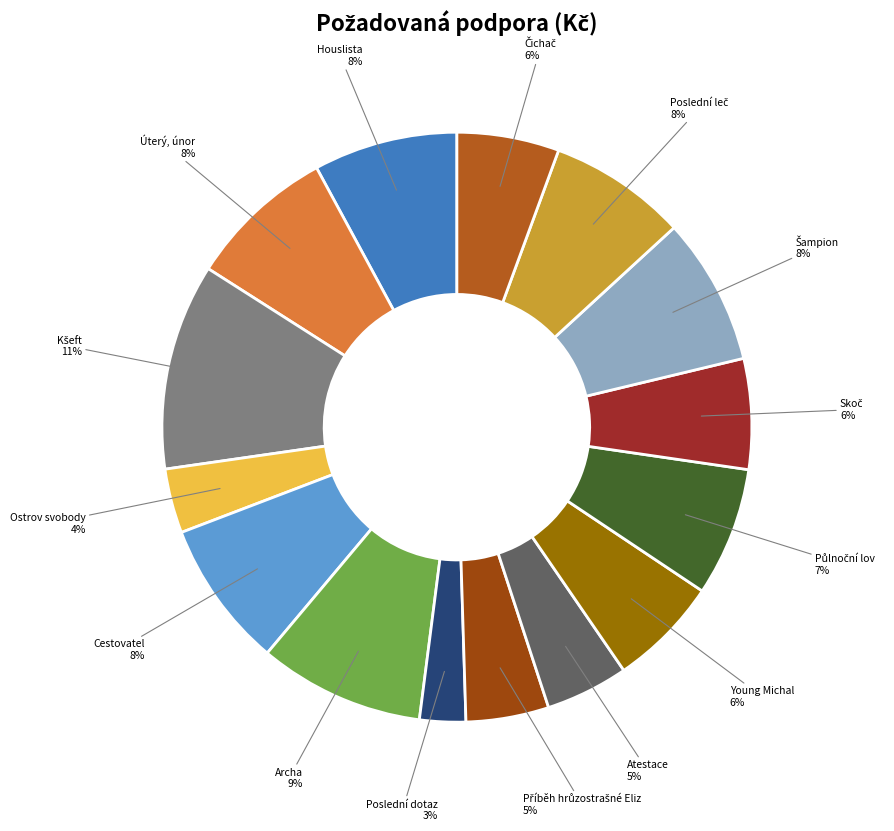

To the nearest percent, what is the average slice percentage?

7%